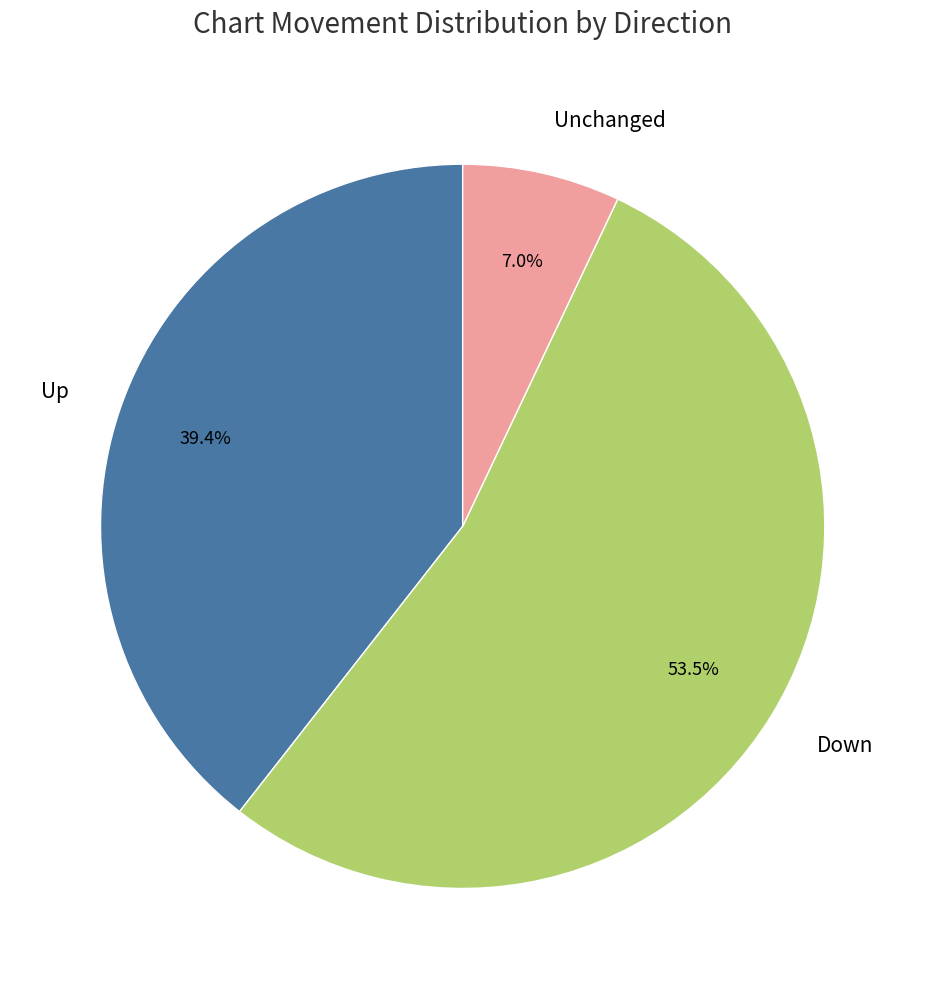

What portion of the pie excludes Up?

60.6%